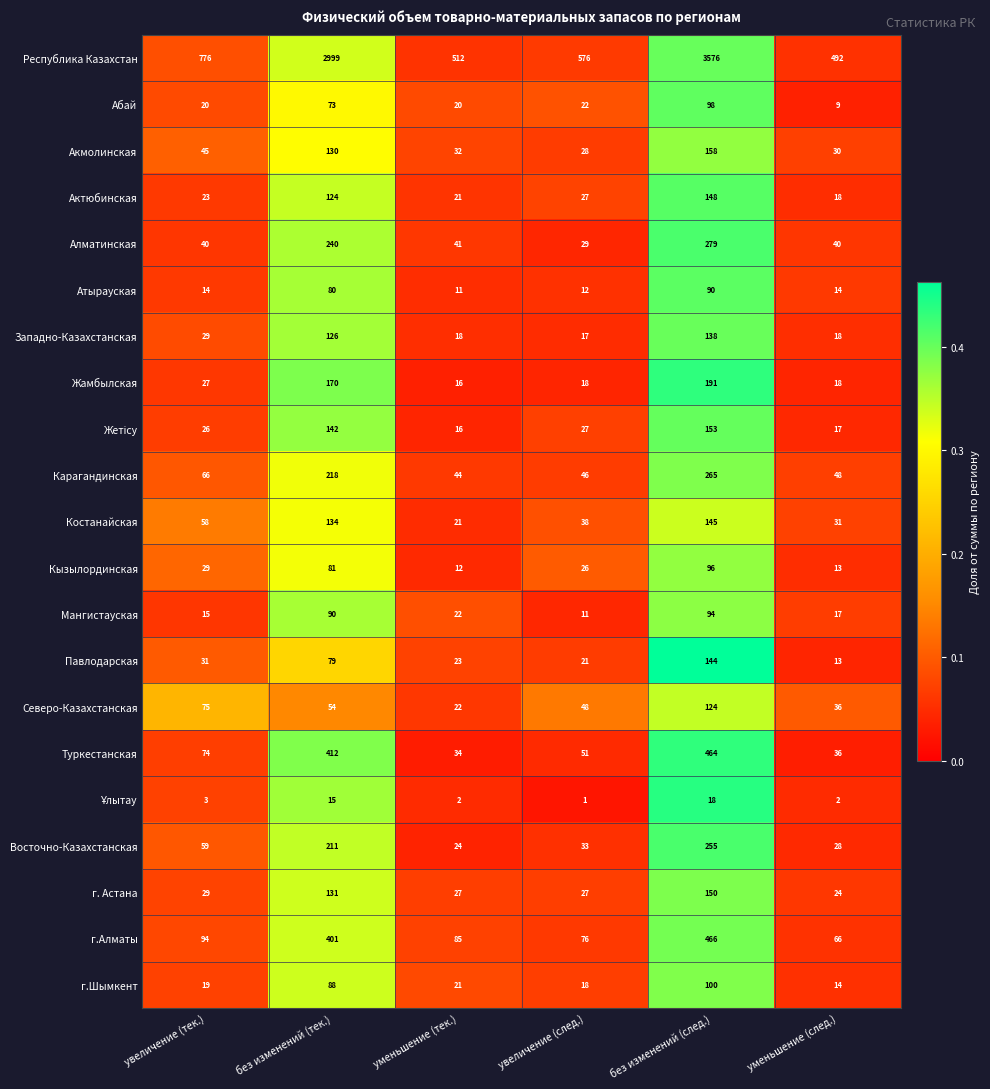

What is the difference between the highest and lowest values at без изменений (тек.)?

2984